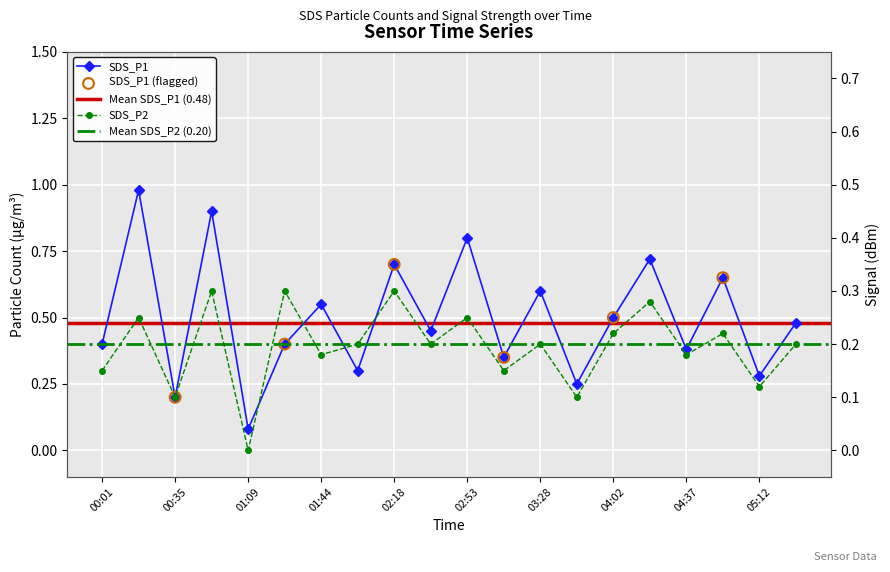

Which series reaches the maximum Y coordinate?

SDS_P1